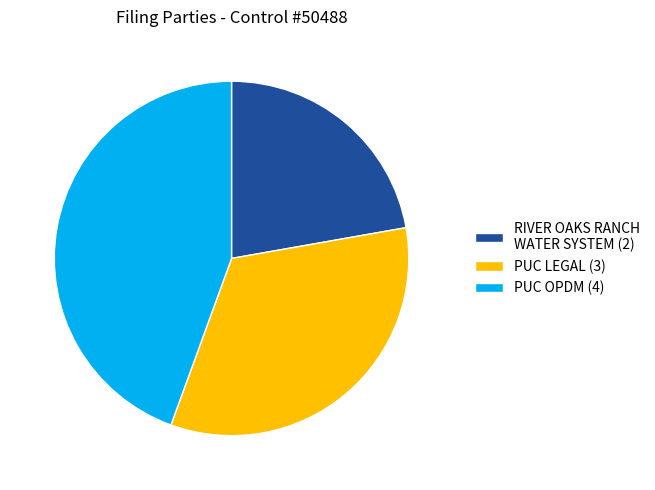

Between PUC LEGAL (3) and PUC OPDM (4), which is larger?

PUC OPDM (4)